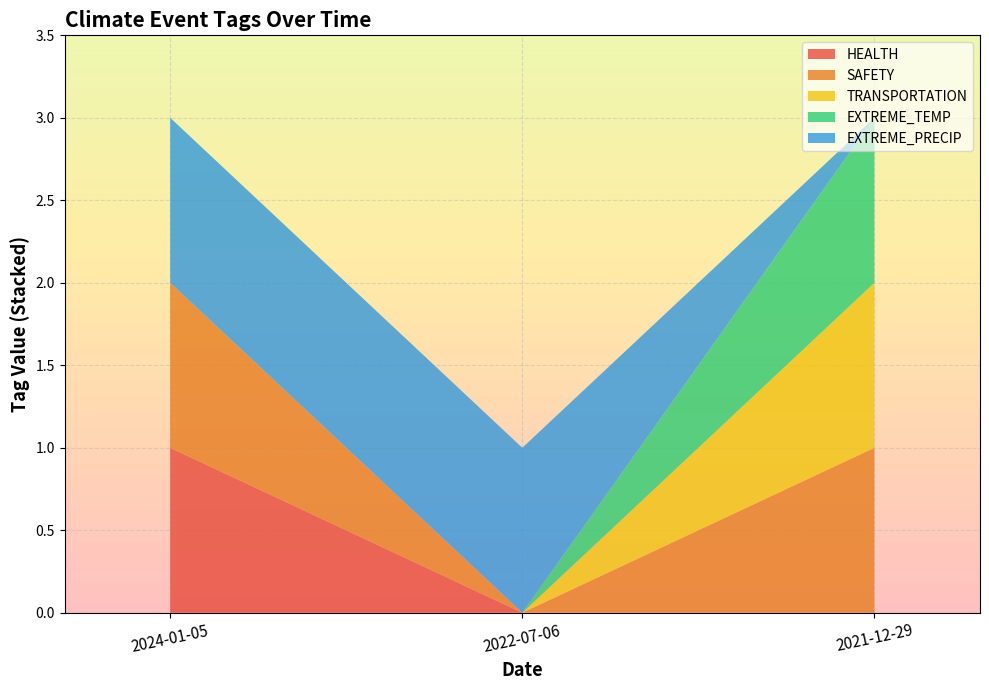

Reading left to right, extract all data points from this chart.

HEALTH: 1	0	0
SAFETY: 1	0	1
TRANSPORTATION: 0	0	1
EXTREME_TEMP: 0	0	1
EXTREME_PRECIP: 1	1	0